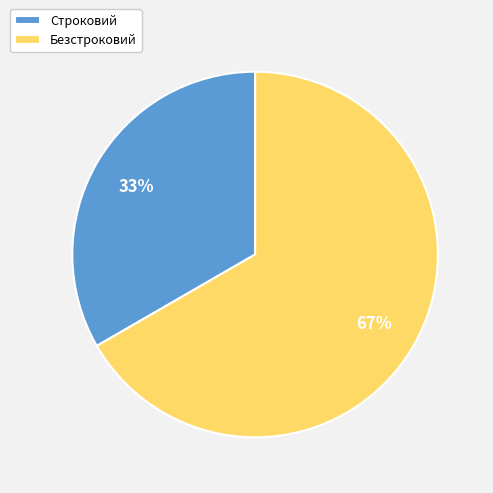

What percentage is the Строковий slice, to the nearest percent?

33%